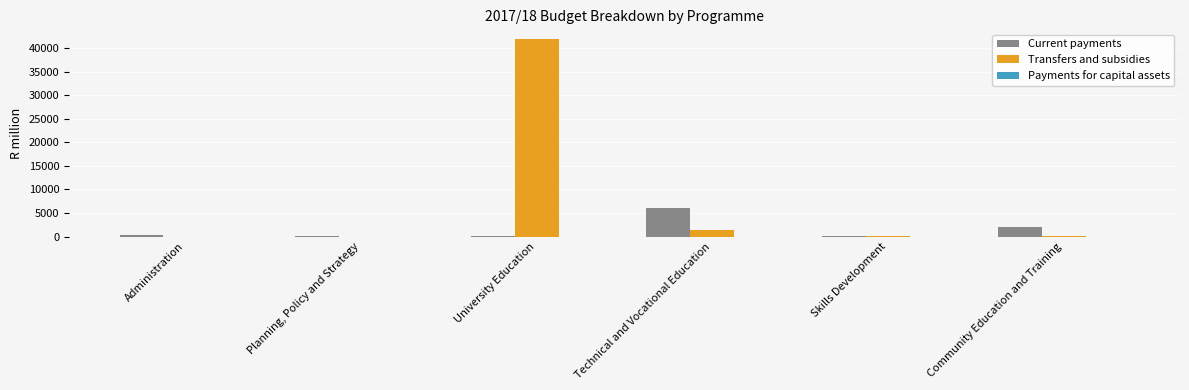

What is the highest value of the Transfers and subsidies series?

41871.4